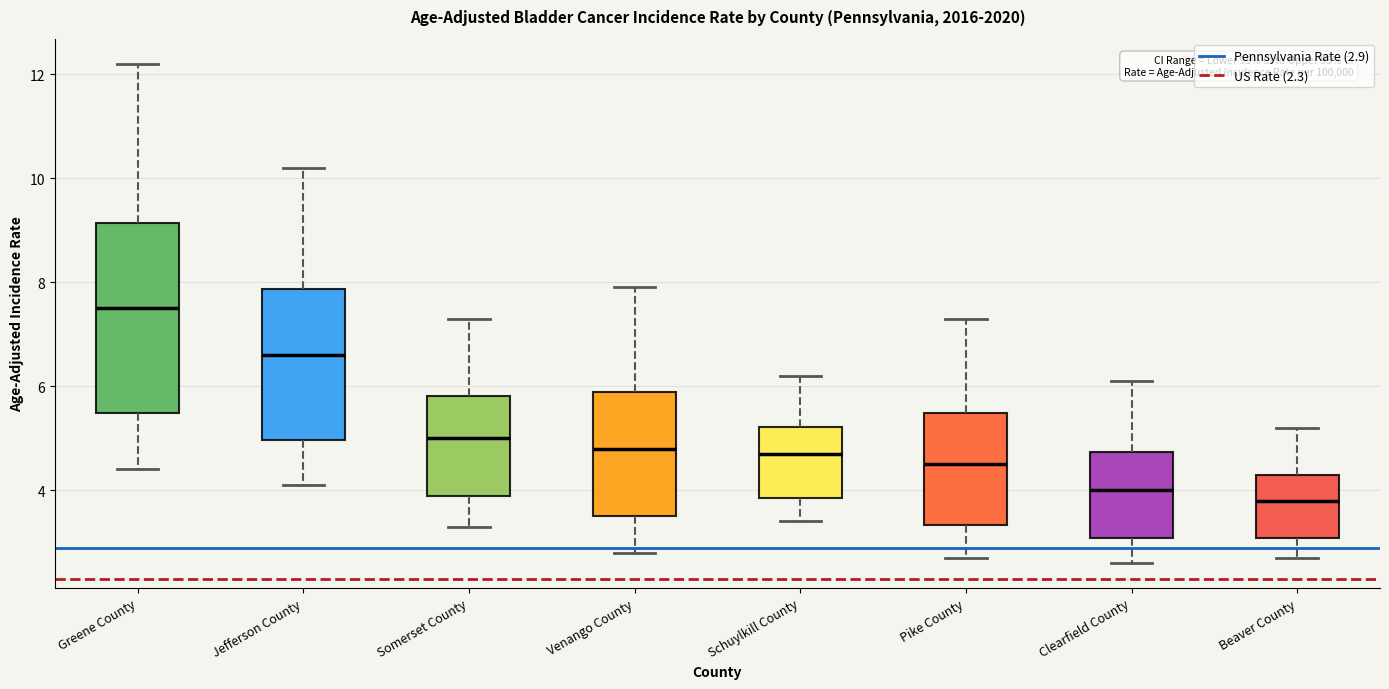

Reading left to right, transcribe this box plot: for each box, give where its median line is, the range the box spans, and where its two whiskers end, as read against the y-axis. The values are not printed on the chart, so give them approximately, as read against the axis.

Greene County: median 7.6, box 5.4 to 9.2, whiskers 4.4 to 12.2
Jefferson County: median 6.6, box 5.0 to 7.8, whiskers 4.2 to 10.2
Somerset County: median 5.0, box 3.8 to 5.8, whiskers 3.4 to 7.4
Venango County: median 4.8, box 3.6 to 5.8, whiskers 2.8 to 8.0
Schuylkill County: median 4.8, box 3.8 to 5.2, whiskers 3.4 to 6.2
Pike County: median 4.6, box 3.4 to 5.4, whiskers 2.8 to 7.4
Clearfield County: median 4.0, box 3.0 to 4.8, whiskers 2.6 to 6.2
Beaver County: median 3.8, box 3.0 to 4.2, whiskers 2.8 to 5.2